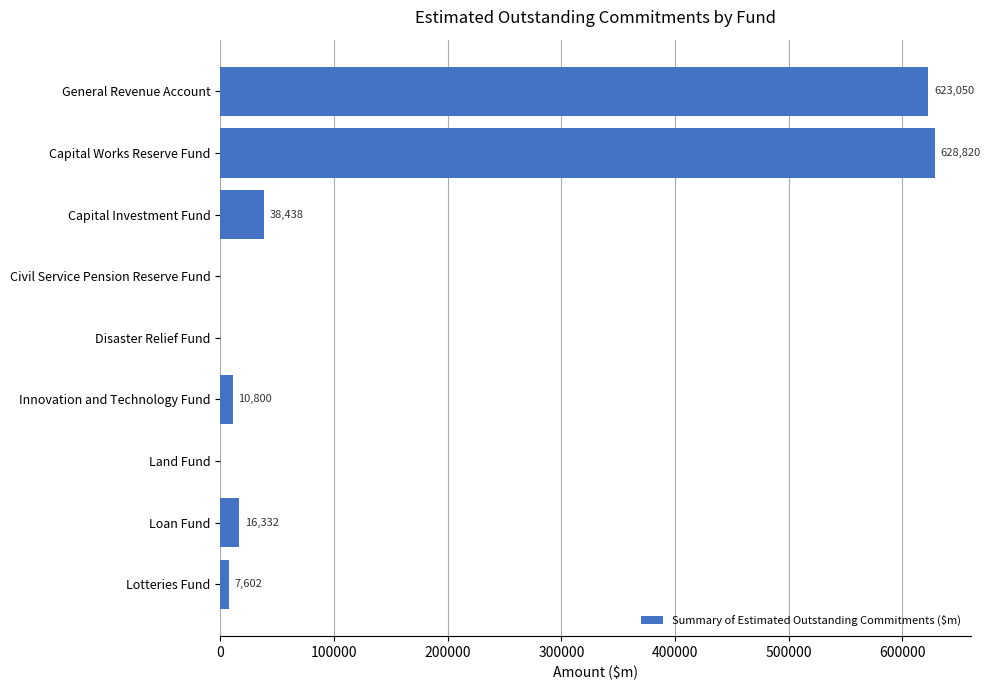

Which category has the highest value across all series?

Capital Works Reserve Fund